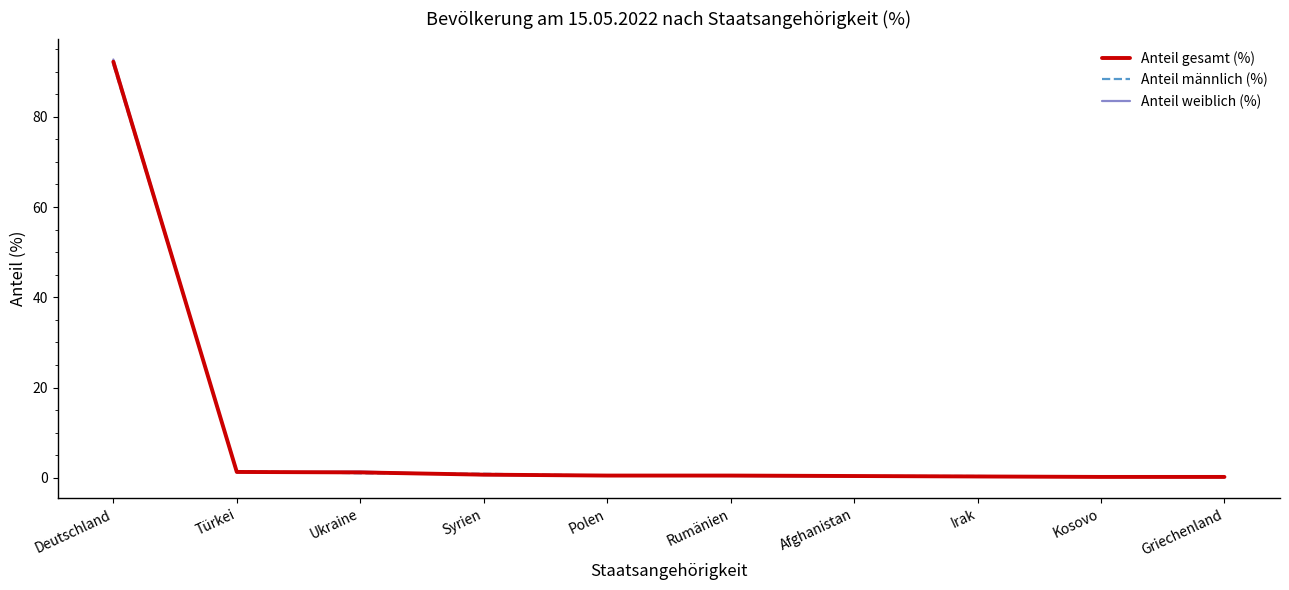

Read the Anteil männlich (%) value at Kosovo.

0.2